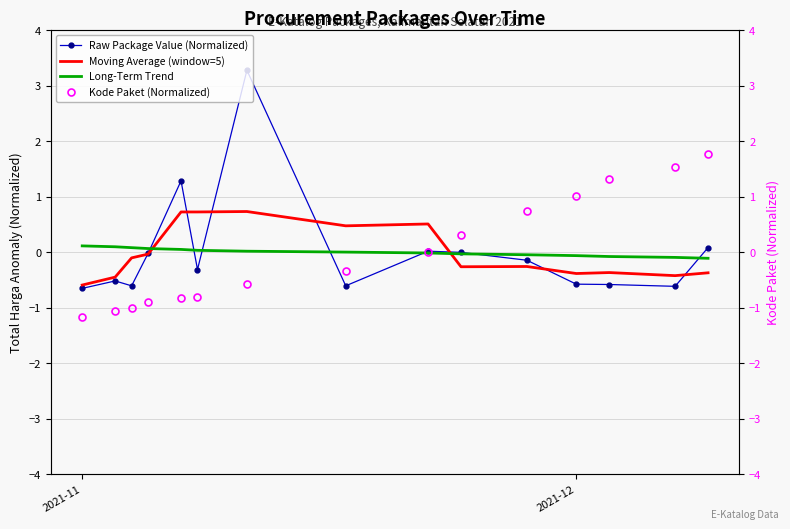

Is it true that Moving Average (window=5) equals -0.6 at 2021-11?

True